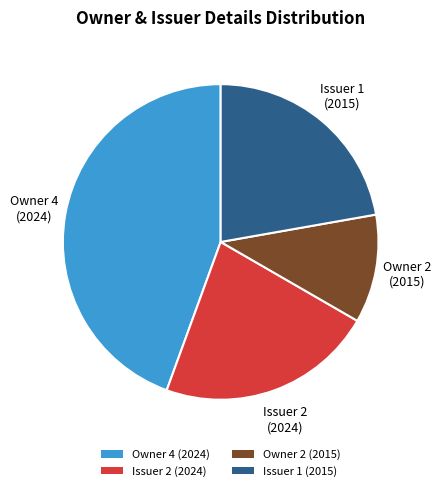

Is there a majority slice in this chart?

No